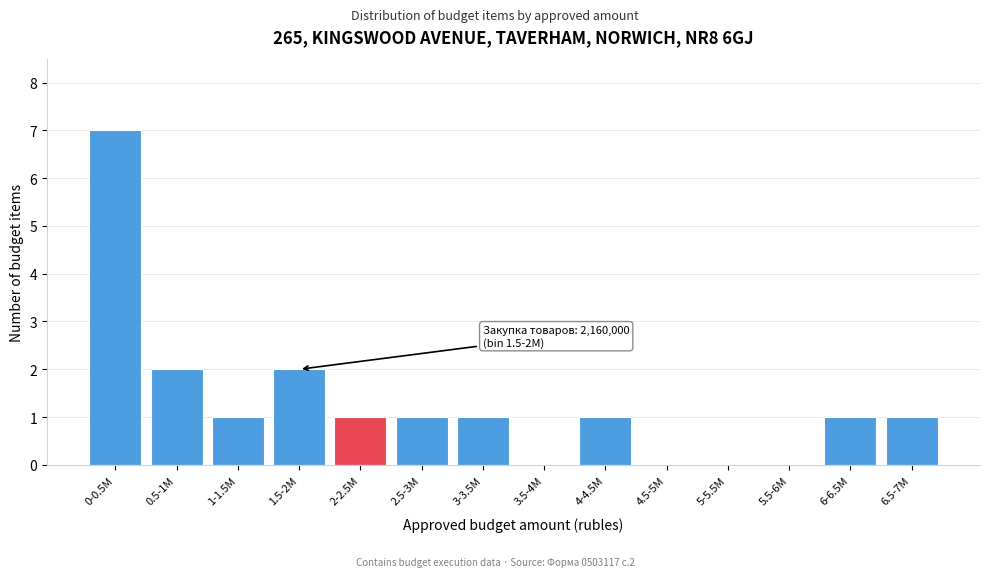

Reading left to right, list all the values displayed in this chart.

0-0.5M=7	0.5-1M=2	1-1.5M=1	1.5-2M=2	2-2.5M=1	2.5-3M=1	3-3.5M=1	3.5-4M=0	4-4.5M=1	4.5-5M=0	5-5.5M=0	5.5-6M=0	6-6.5M=1	6.5-7M=1